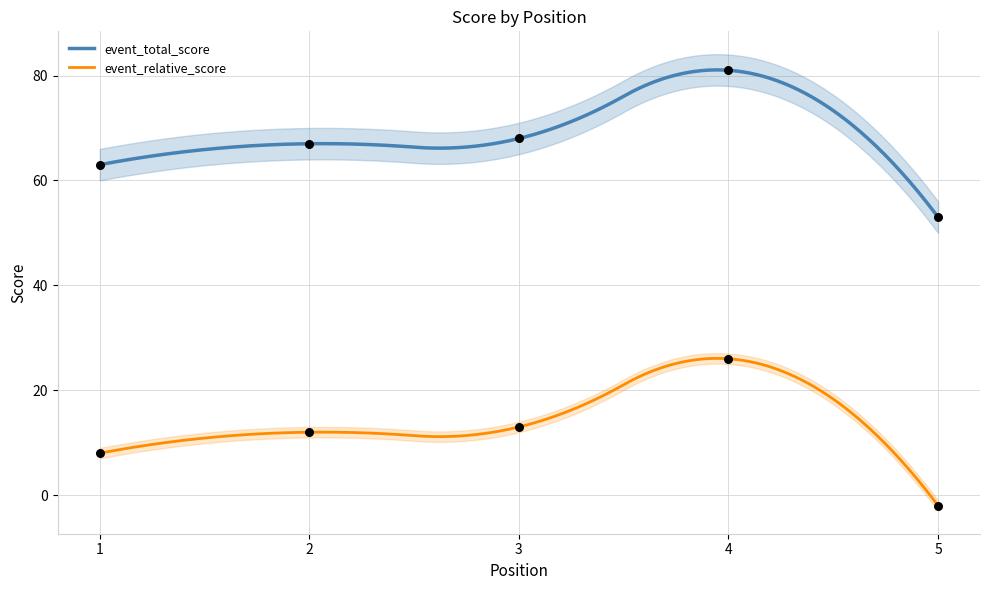

Which series reaches the maximum Y coordinate?

event_relative_score